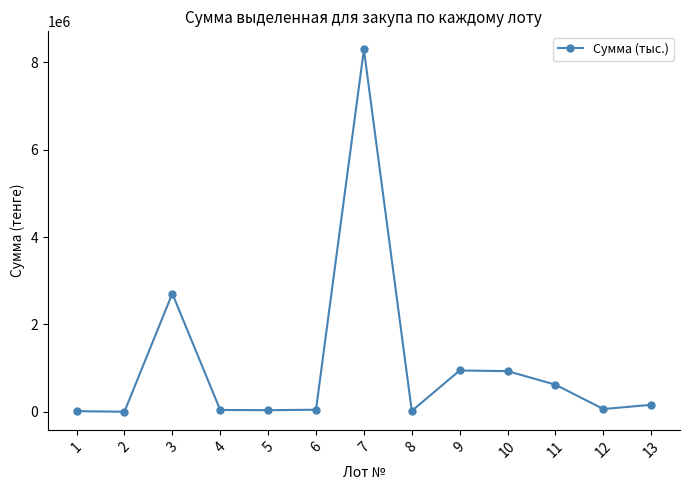

How many data points does each series have?

13